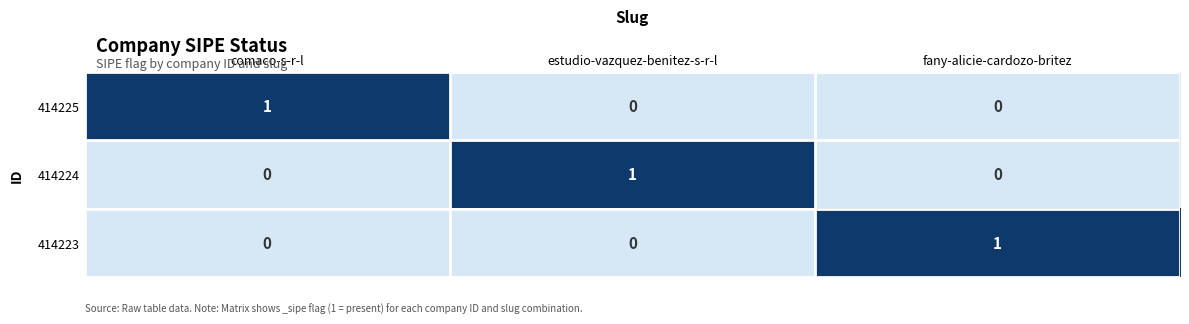

Reading right to left, transcribe all the data shown in this chart.

414225: fany-alicie-cardozo-britez=0	estudio-vazquez-benitez-s-r-l=0	comaco-s-r-l=1
414224: fany-alicie-cardozo-britez=0	estudio-vazquez-benitez-s-r-l=1	comaco-s-r-l=0
414223: fany-alicie-cardozo-britez=1	estudio-vazquez-benitez-s-r-l=0	comaco-s-r-l=0